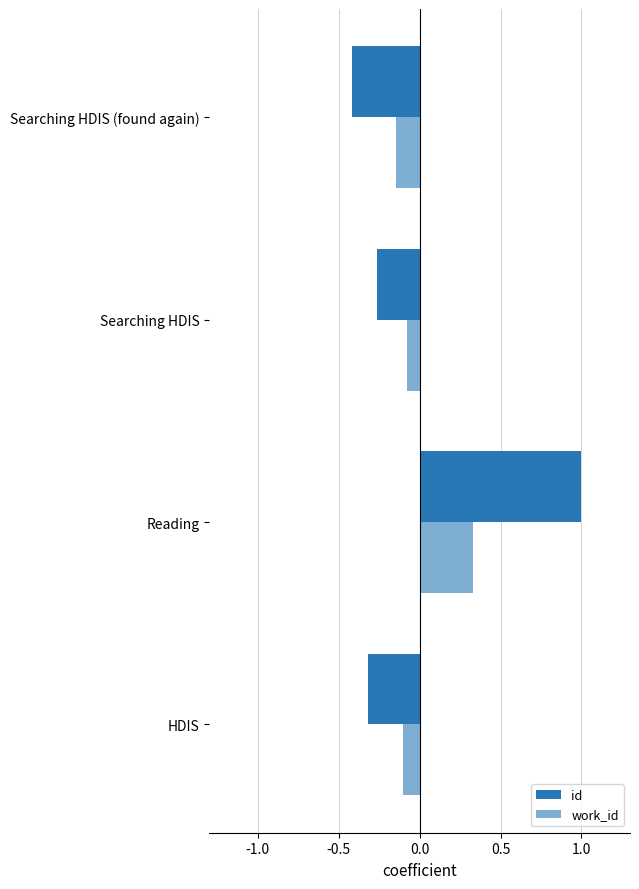

How many data points in work_id are above 0?

1